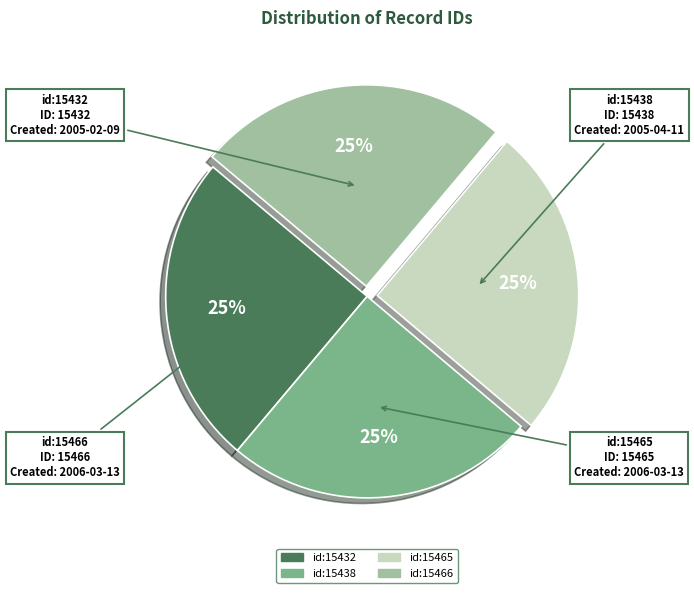

Does any single category account for the majority?

No